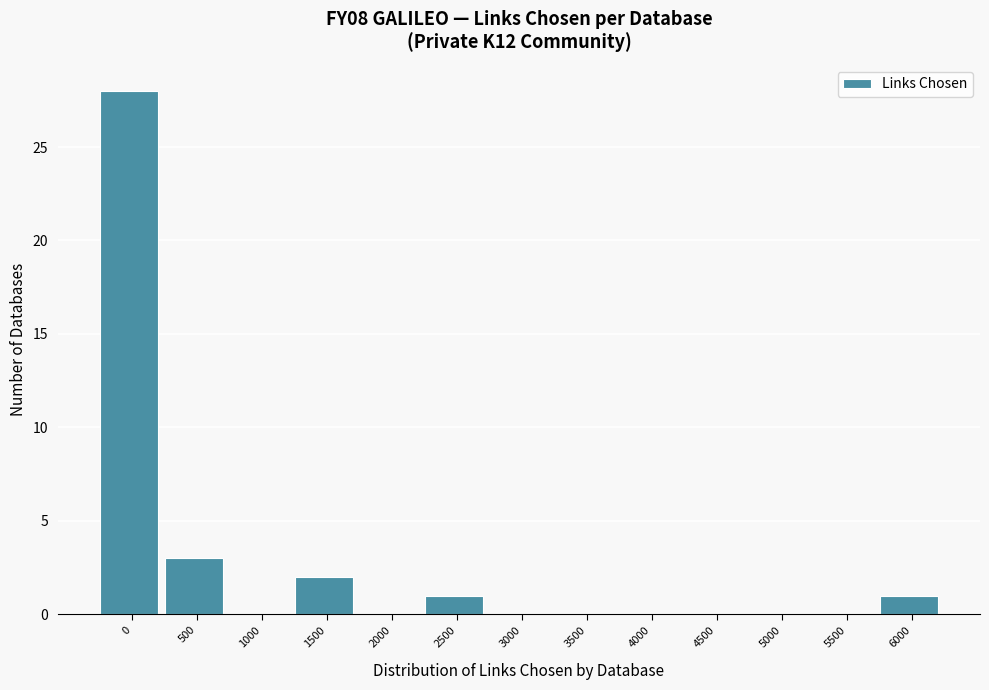

Reading left to right, list all the values displayed in this chart.

0=28	500=3	1000=0	1500=2	2000=0	2500=1	3000=0	3500=0	4000=0	4500=0	5000=0	5500=0	6000=1